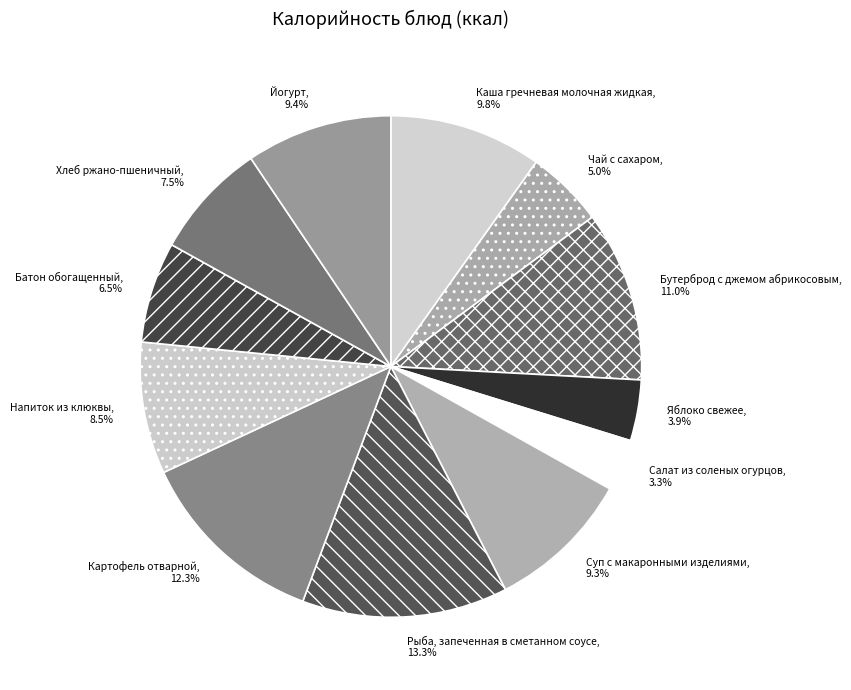

True or false: Каша гречневая молочная жидкая accounts for 10% of the total.

True